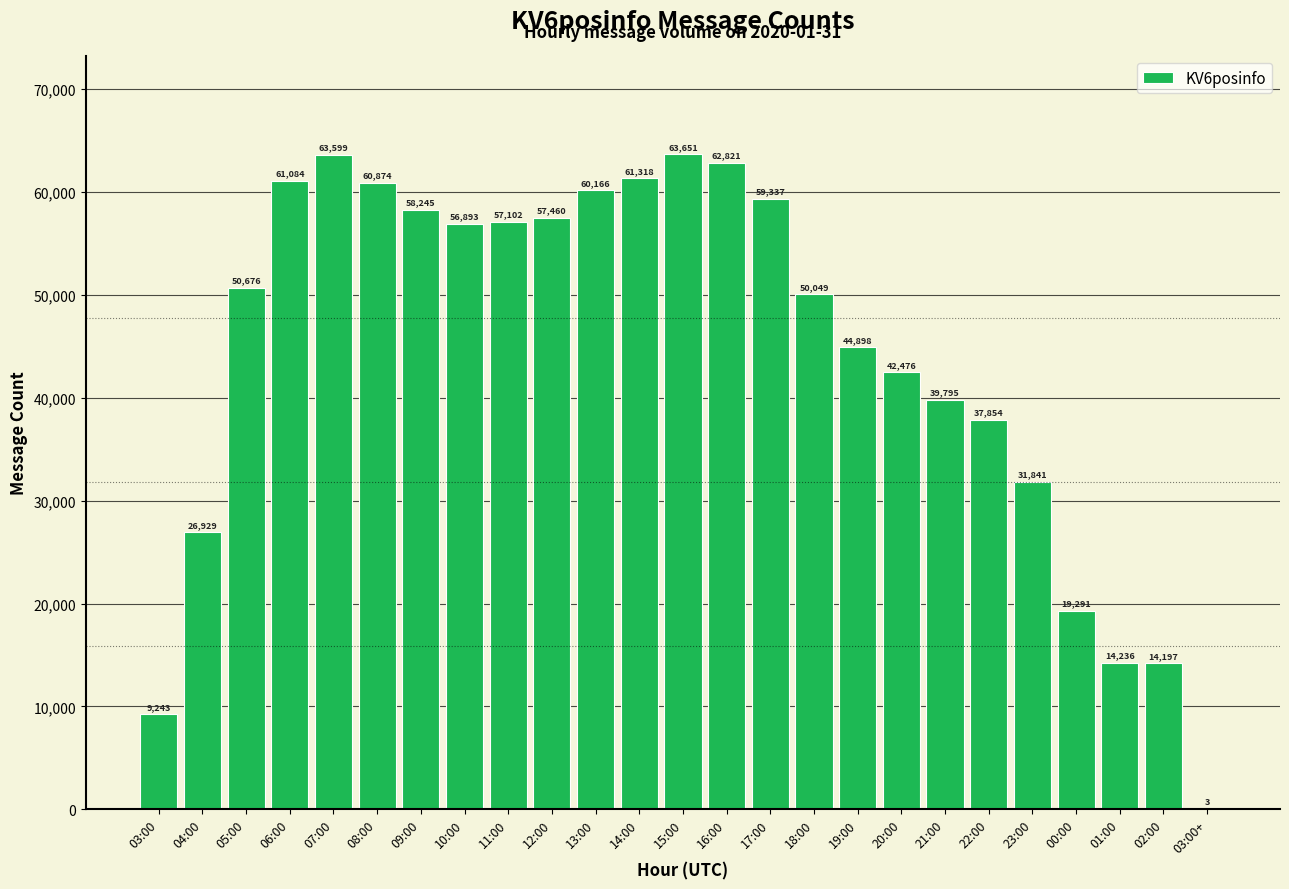

What is the change in value from 15:00 to 19:00?

-18753